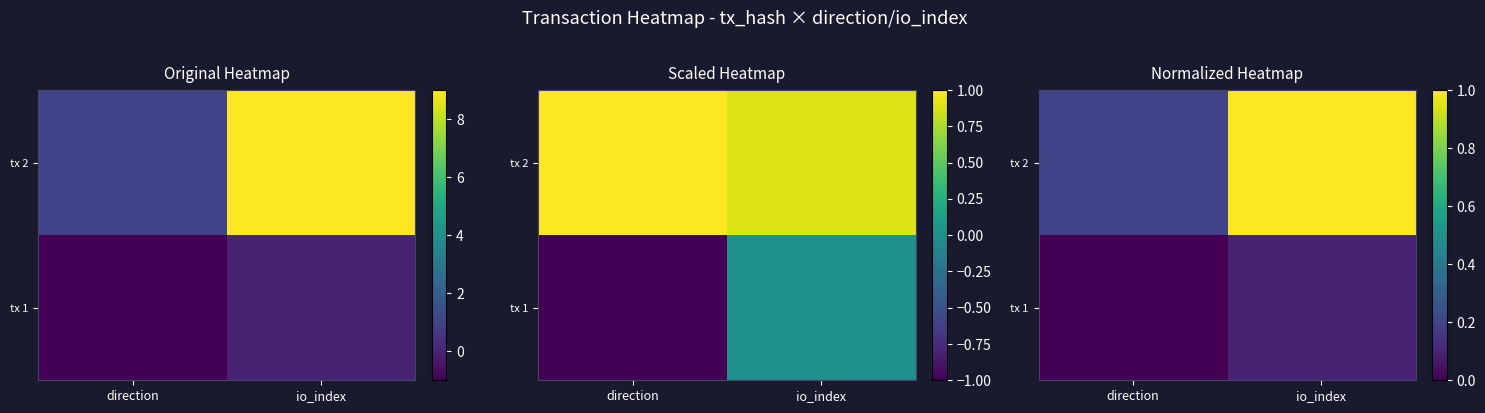

At which label does tx 1 reach its minimum?

direction